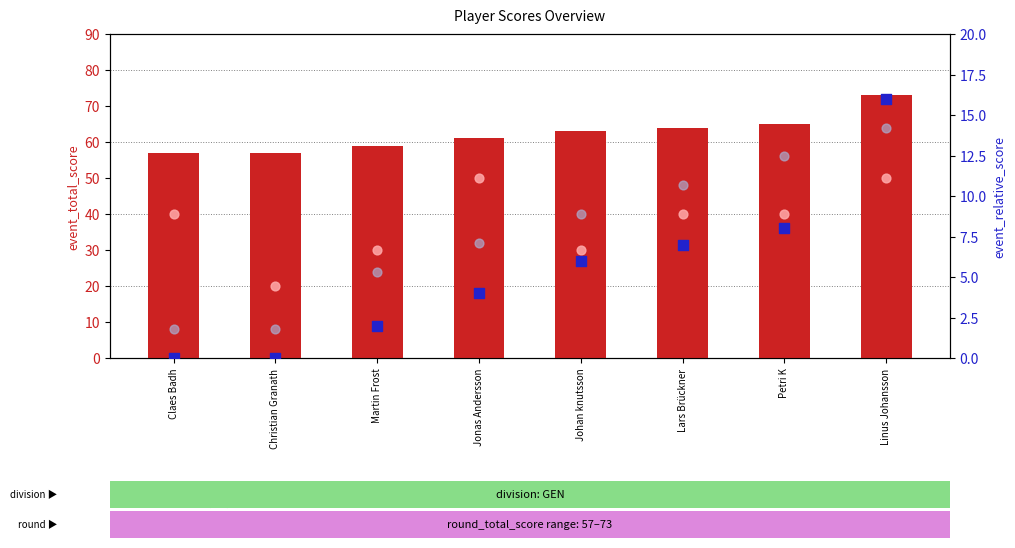

What are all the series names shown in the legend?

event_total_score, hole_8 (×10), position_raw (×8), event_relative_score